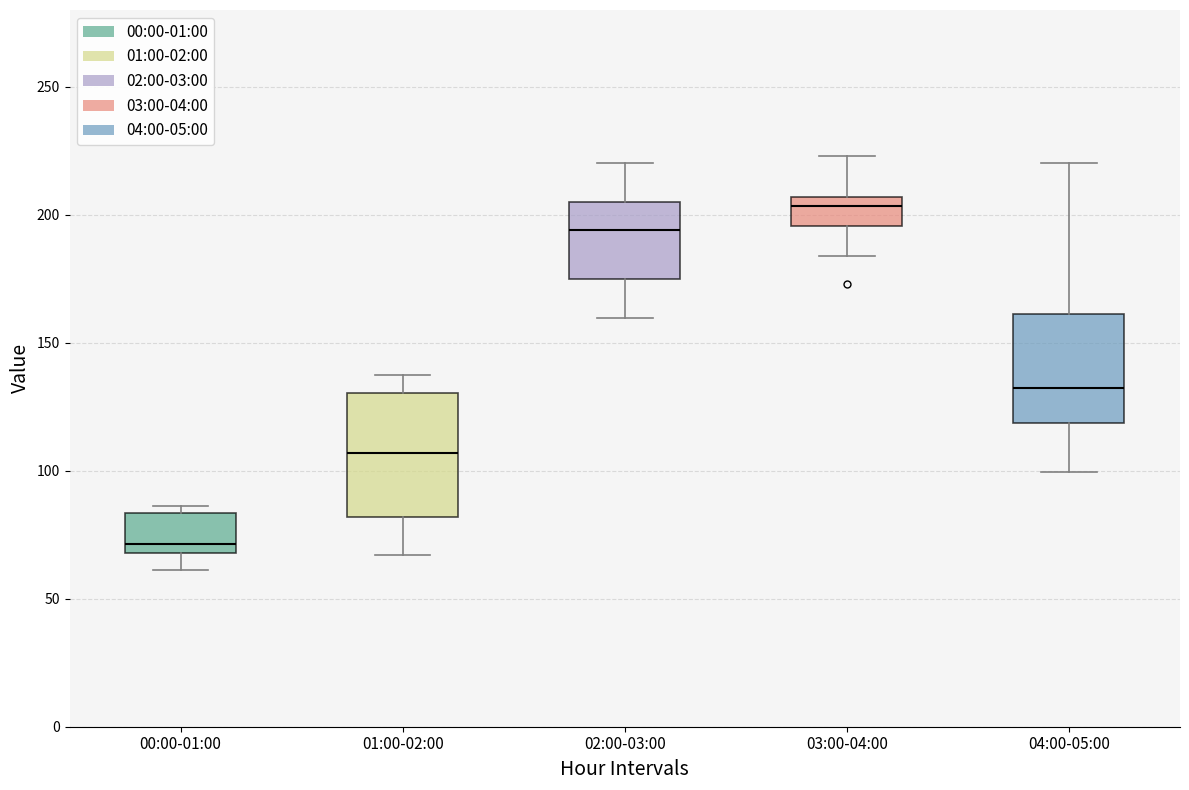

Where is the upper edge of the box for 01:00-02:00 on the y-axis? The values are not printed on the chart, so give them approximately, as read against the axis.

130